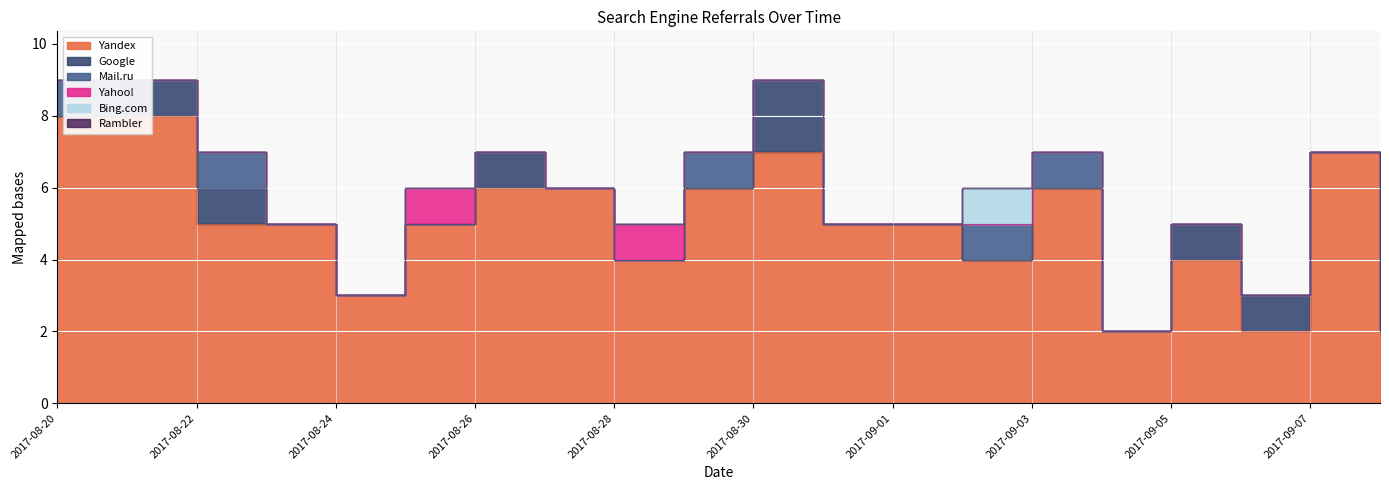

List the labels in order of Bing.com value, smallest first.

2017-08-20, 2017-08-21, 2017-08-22, 2017-08-23, 2017-08-24, 2017-08-25, 2017-08-26, 2017-08-27, 2017-08-28, 2017-08-29, 2017-08-30, 2017-08-31, 2017-09-01, 2017-09-03, 2017-09-04, 2017-09-05, 2017-09-06, 2017-09-07, 2017-09-08, 2017-09-02